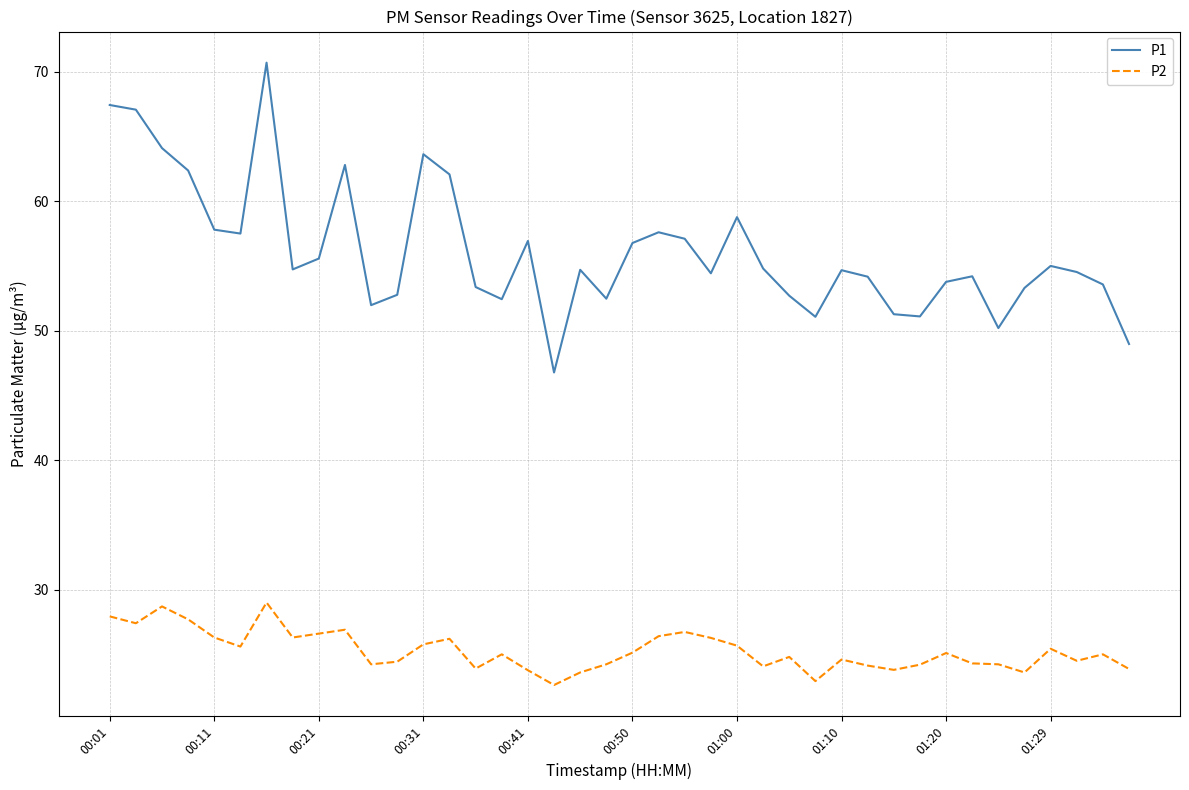

Rank the series by their average value, from highest to lowest.

P1, P2